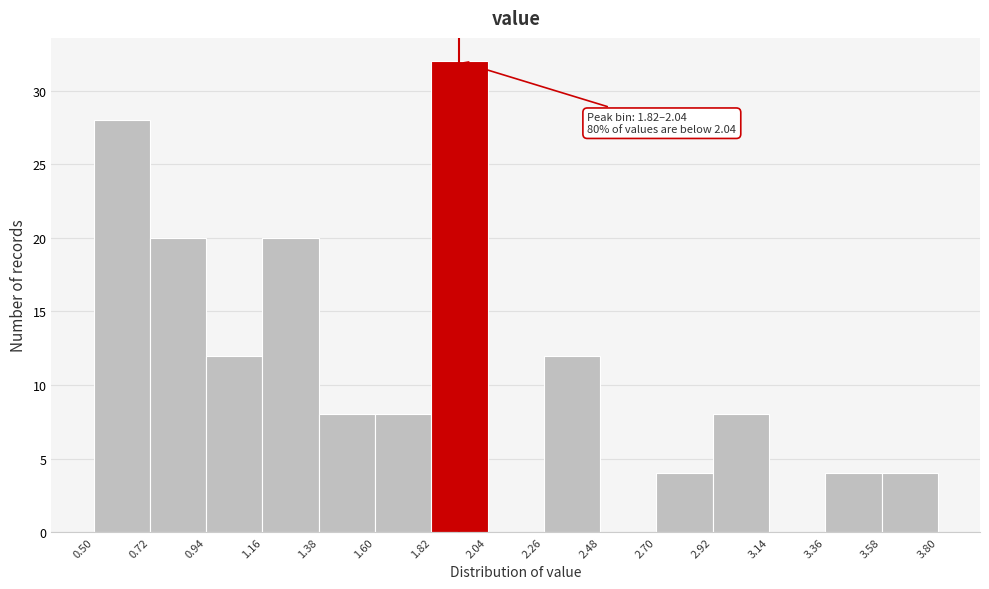

Over which range of the x-axis is the bar tallest?

1.82 to 2.04